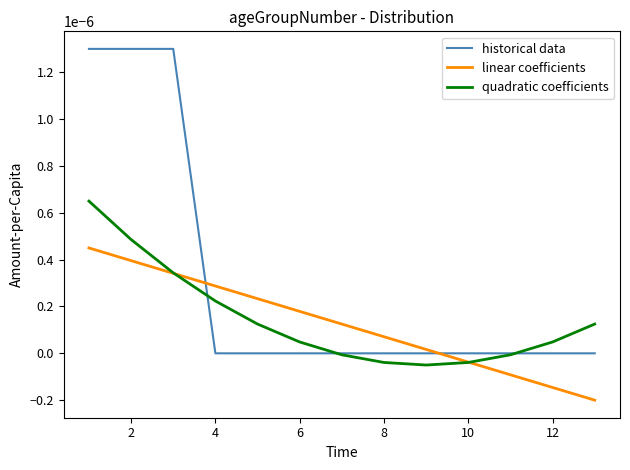

Which series has the largest range (max minus min)?

historical data